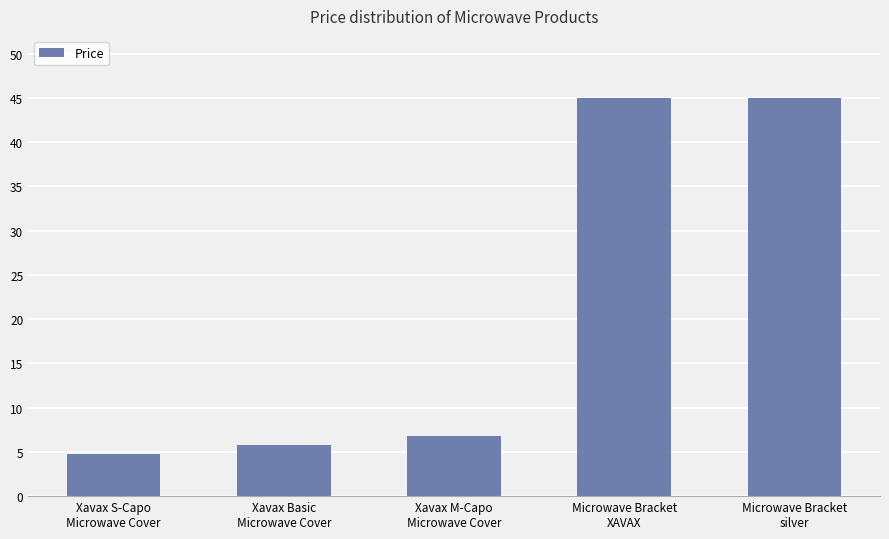

What is the change in value from Xavax S-Capo
Microwave Cover to Xavax M-Capo
Microwave Cover?

+2.0